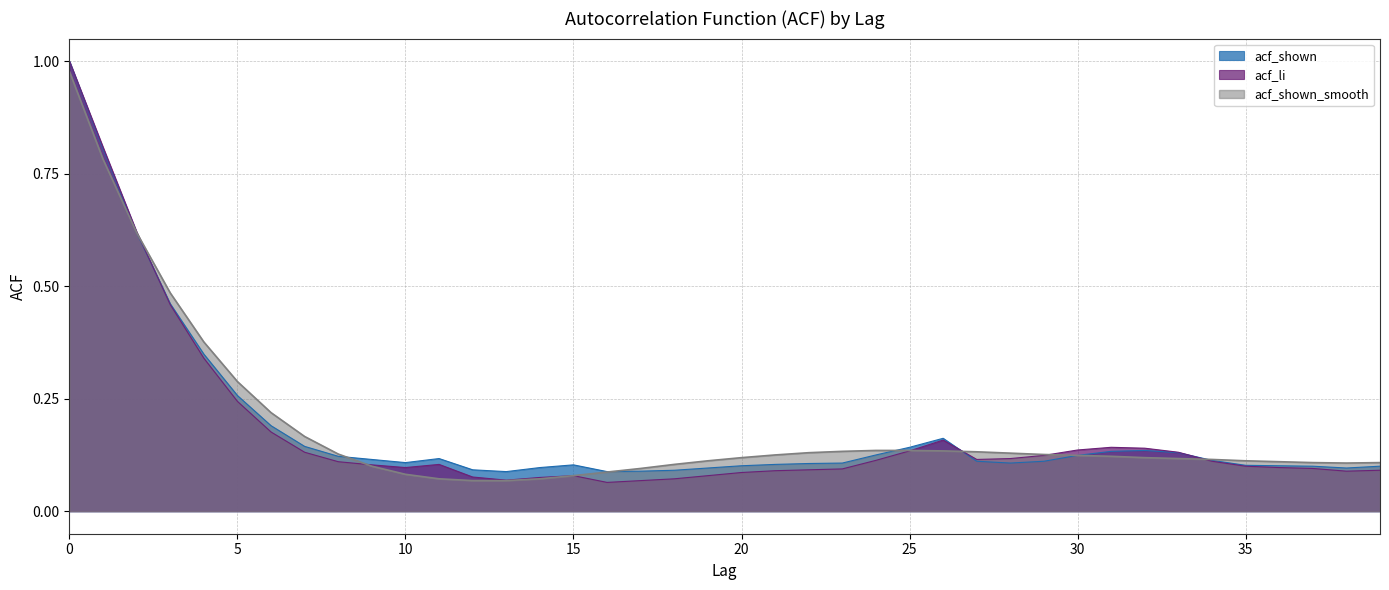

True or false: acf_shown_smooth and acf_shown cross at least once.

True